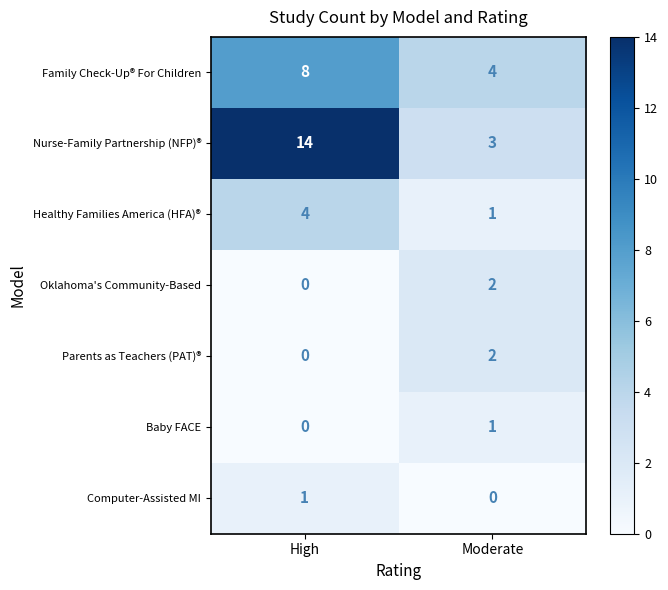

Rank the categories by Baby FACE value from lowest to highest.

High, Moderate